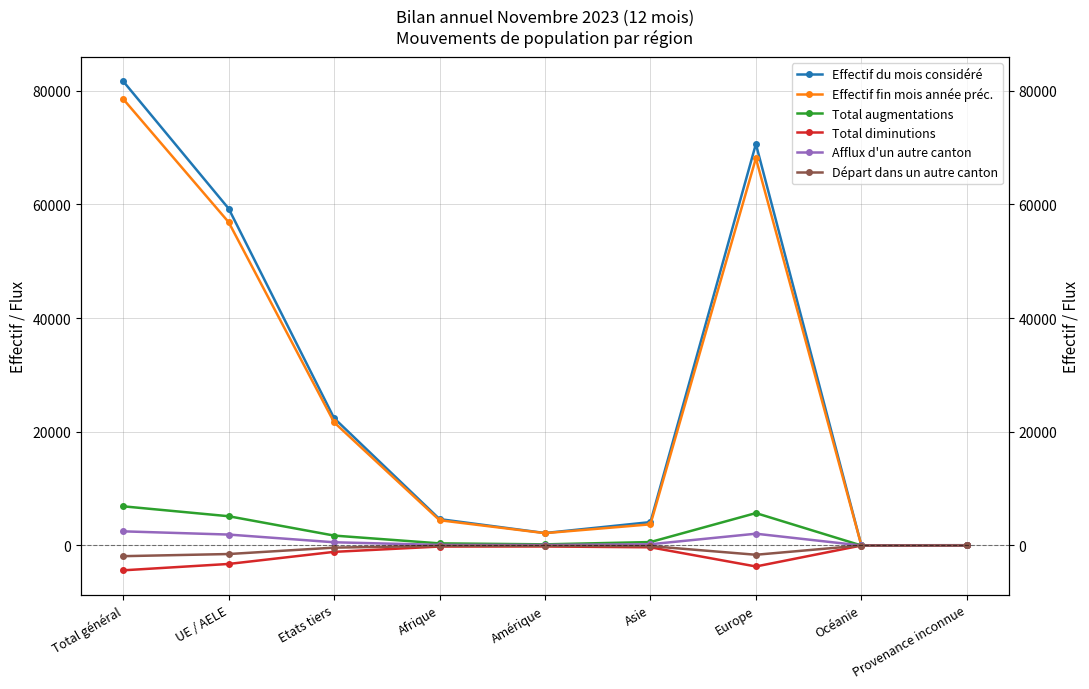

Rank the series by their maximum value, from lowest to highest.

Total diminutions, Départ dans un autre canton, Afflux d'un autre canton, Total augmentations, Effectif fin mois année préc., Effectif du mois considéré